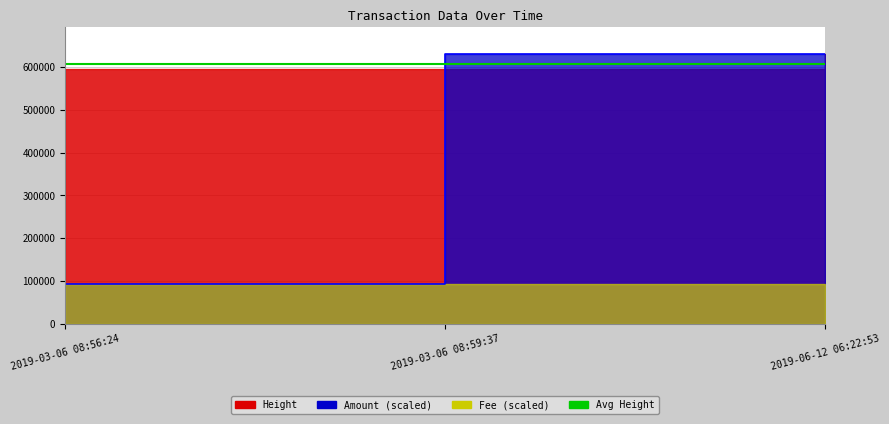

What is the greatest value displayed?

630927.0